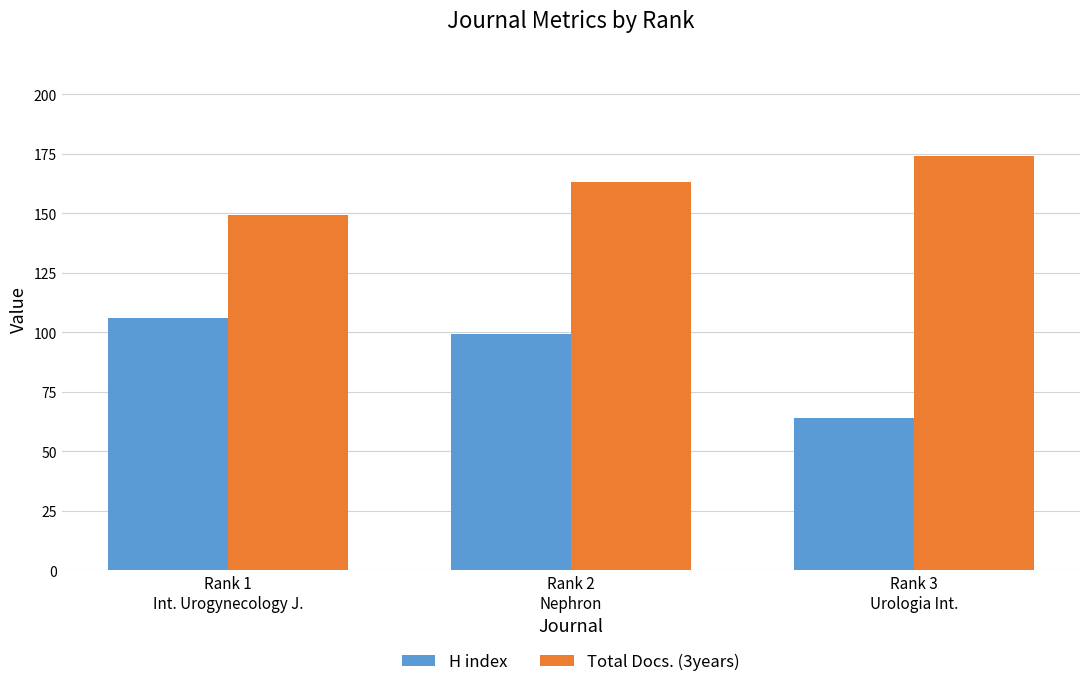

What is the sum of all Total Docs. (3years) values?

486